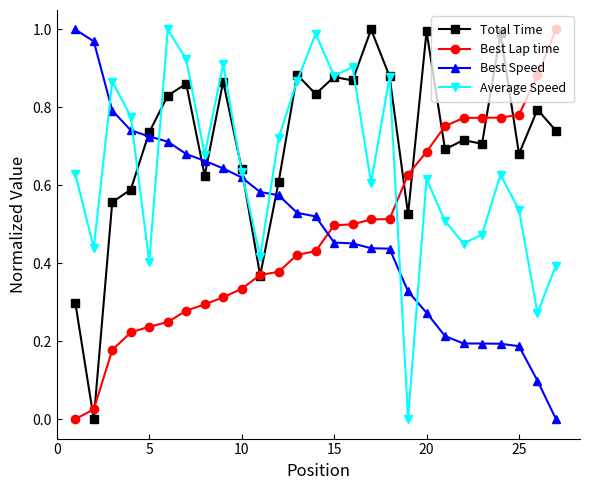

True or false: Best Lap time and Average Speed intersect in this chart.

True